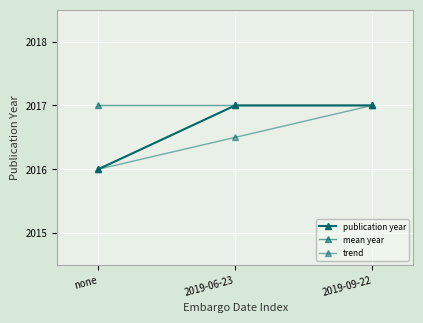

Which series has the largest total across all categories?

mean year